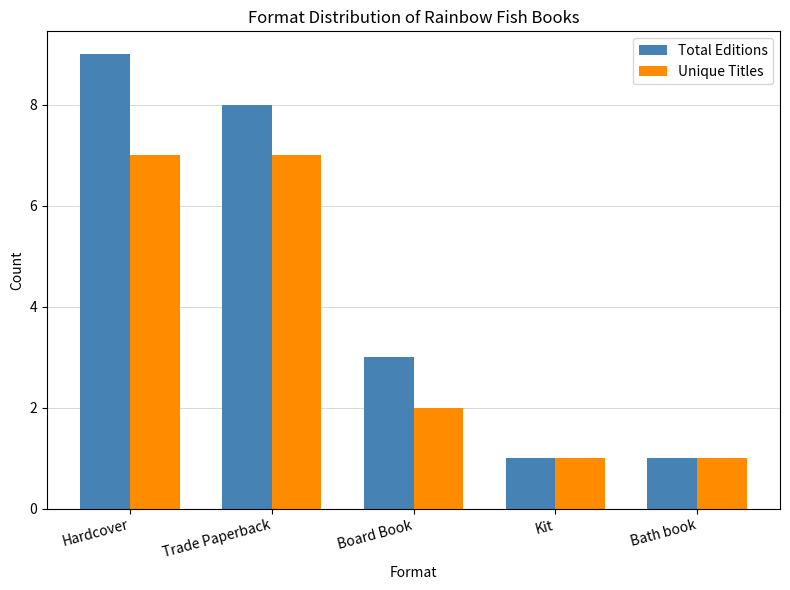

Does the chart contain any negative values?

No